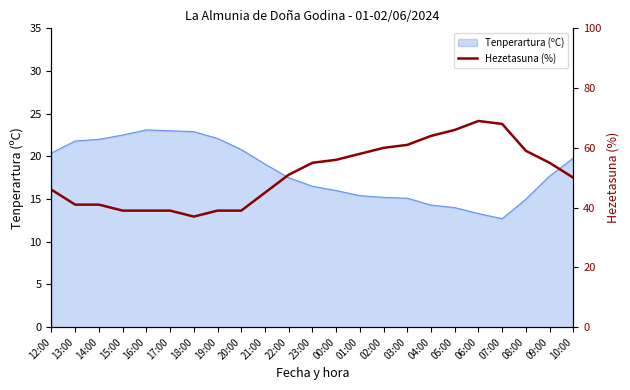

At which label is the value closest to 53?

22:00